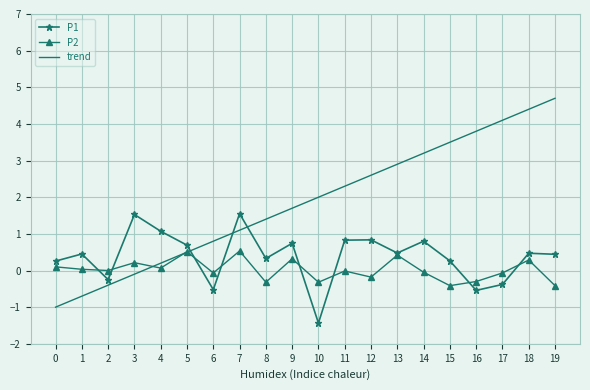

The value of trend at 9 is 1.7. True or false?

True